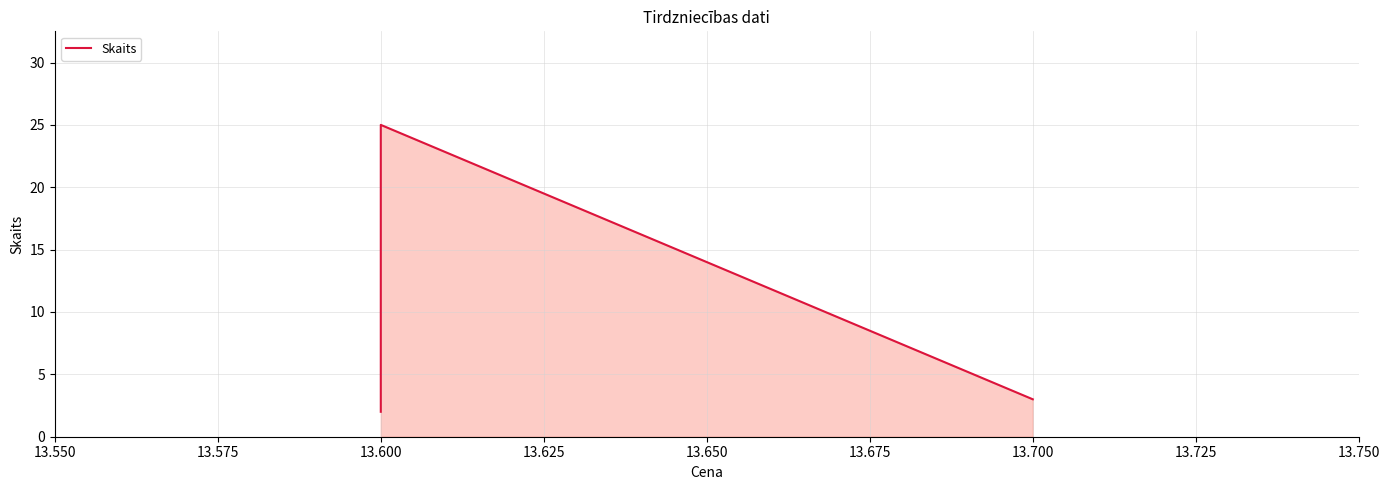

How many lines are shown in the chart?

1